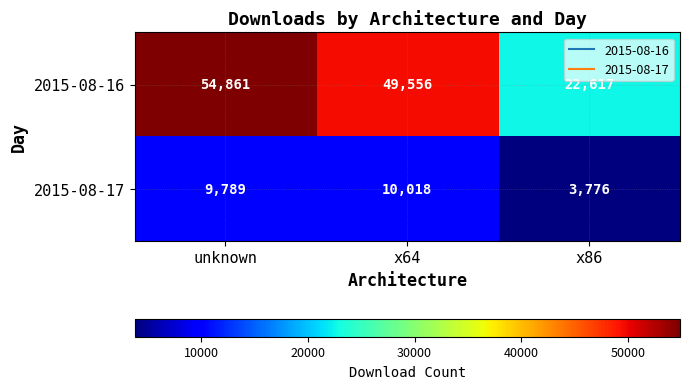

What is the minimum value shown in the chart?

3776